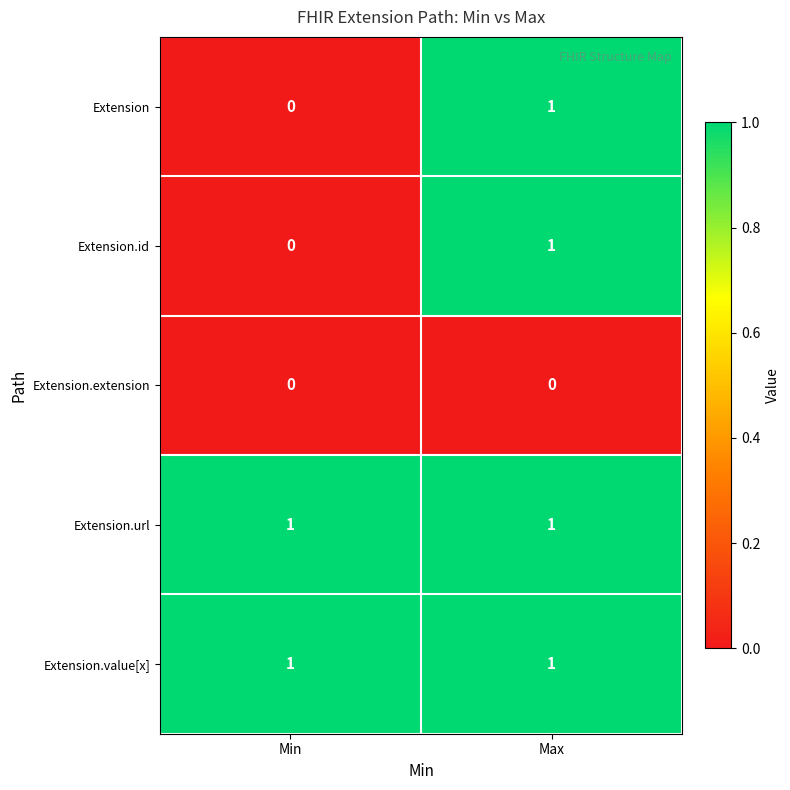

Reading right to left, list all the values displayed in this chart.

Extension: Max=1	Min=0
Extension.id: Max=1	Min=0
Extension.extension: Max=0	Min=0
Extension.url: Max=1	Min=1
Extension.value[x]: Max=1	Min=1